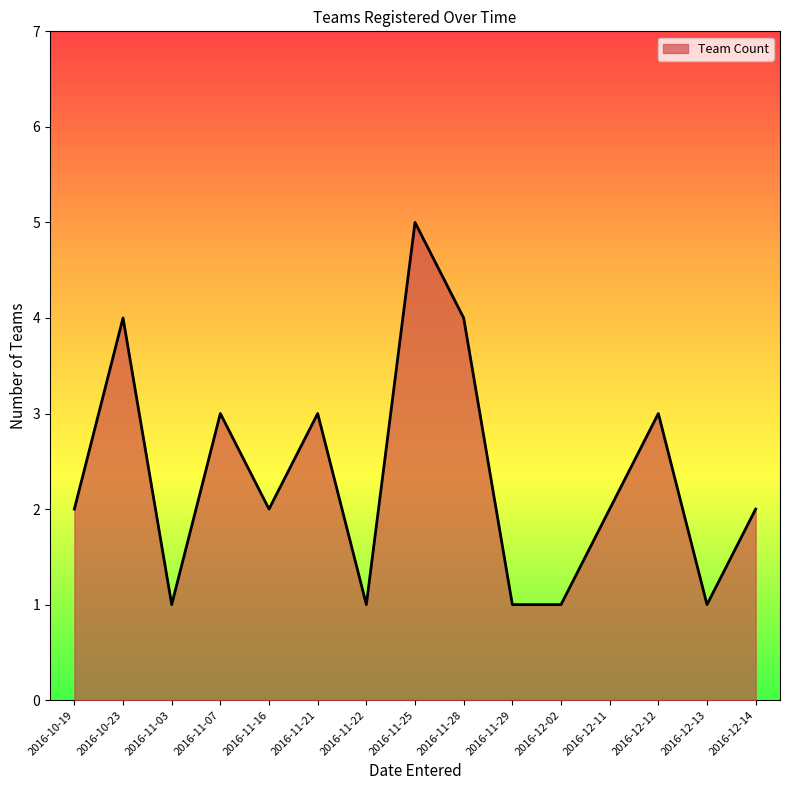

What is the difference between the maximum and minimum values?

4